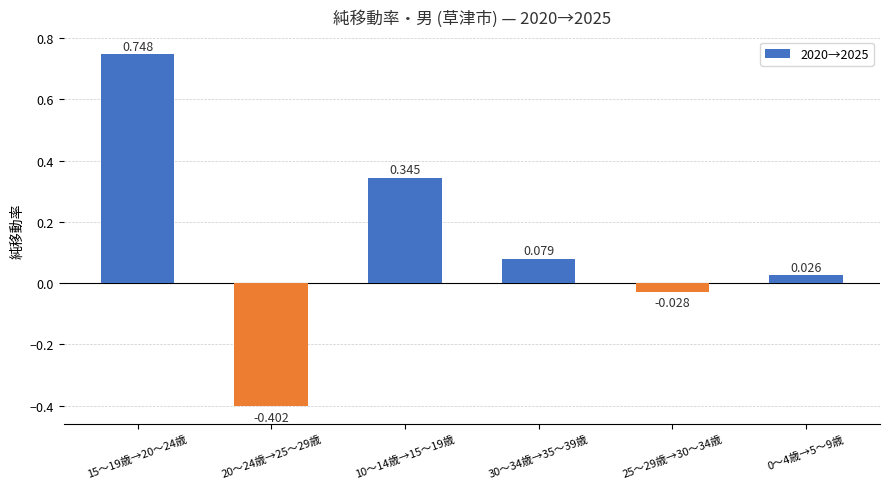

Are the bars horizontal?

No